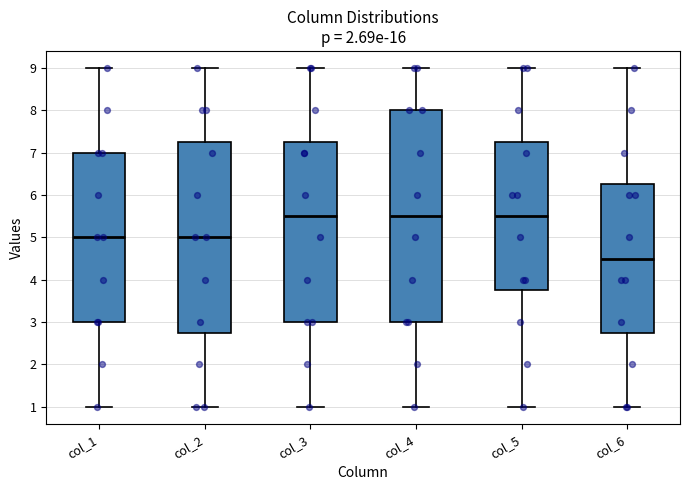

Where is the upper edge of the box for col_3 on the y-axis? The values are not printed on the chart, so give them approximately, as read against the axis.

7.3